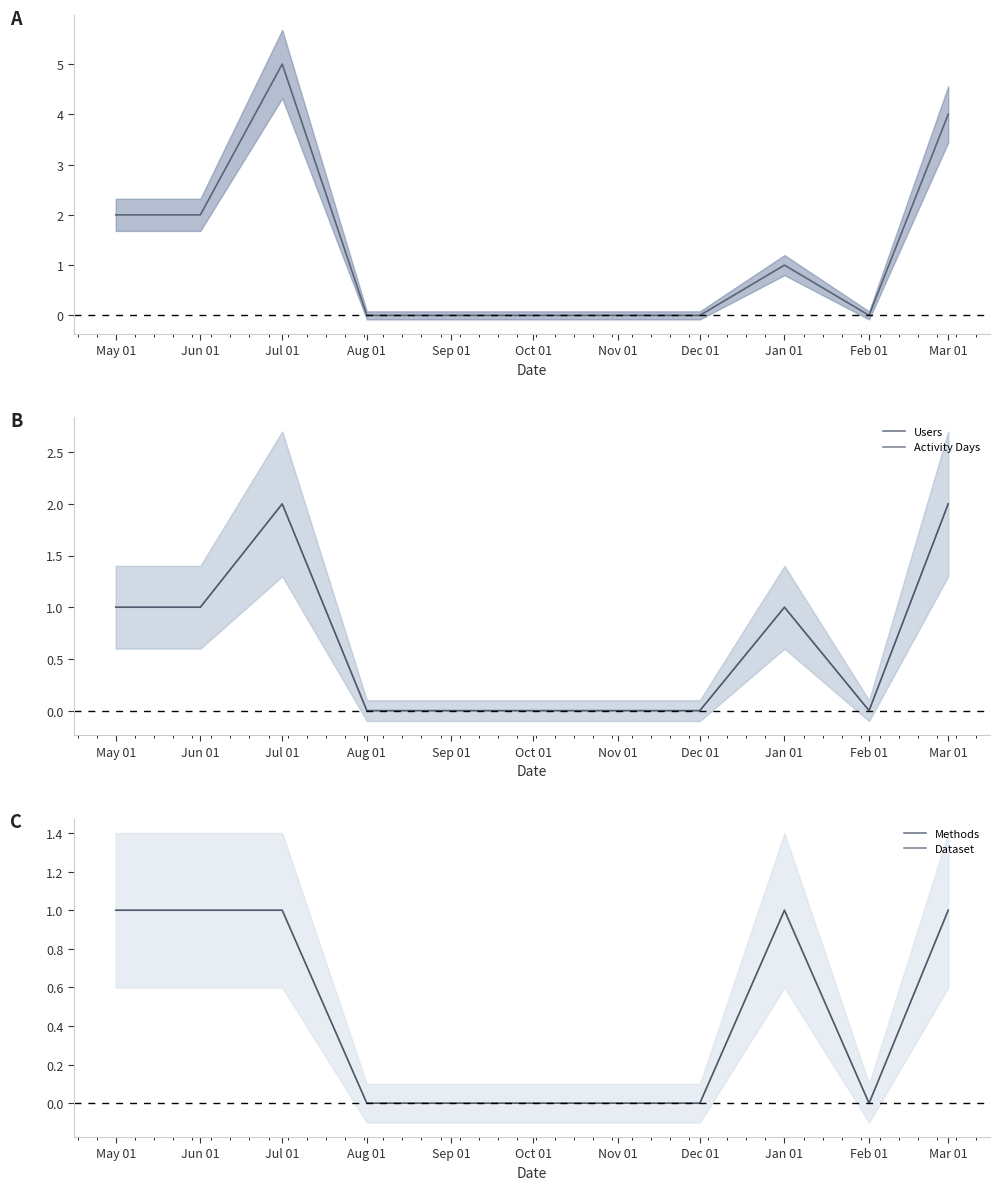

How many values in Accesses are above zero?

5